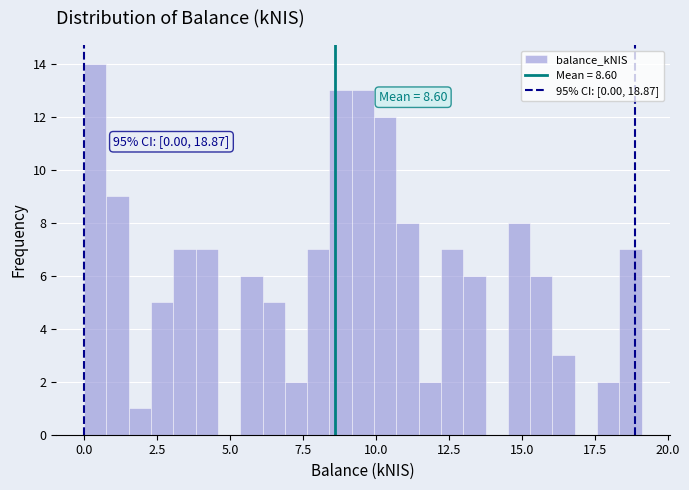

Around what value on the x-axis is the tallest bar? Give the approximate position of its centre, as read against the axis.

0.5